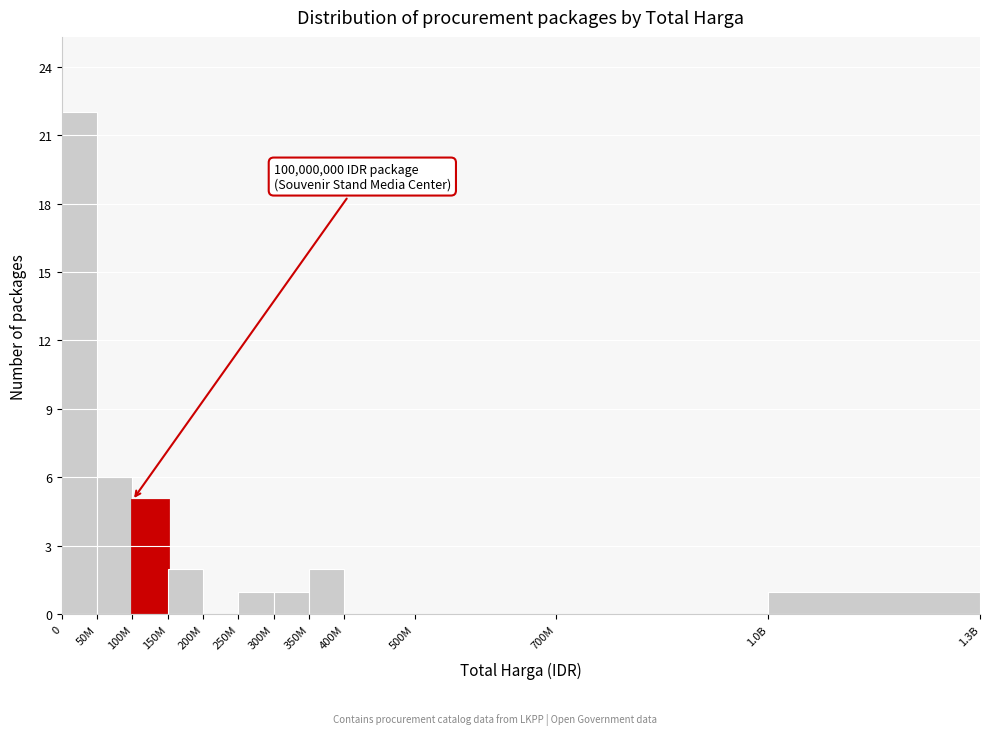

Reading left to right, extract all data points from this chart.

0=22	50M=6	100M=5	150M=2	200M=0	250M=1	300M=1	350M=2	400M=0	500M=0	700M=0	1.0B=1